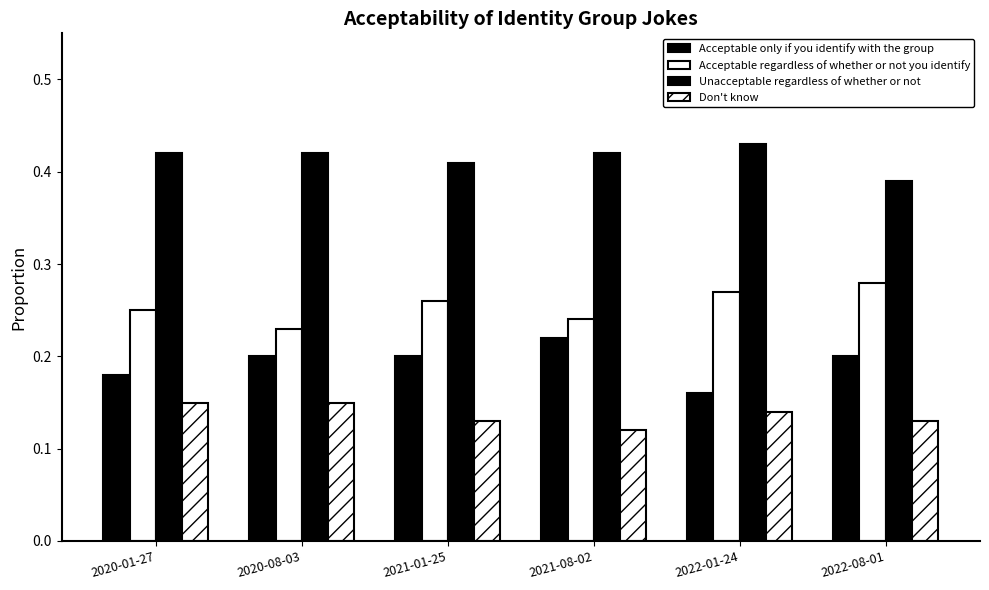

Which series has the largest total across all categories?

Unacceptable regardless of whether or not